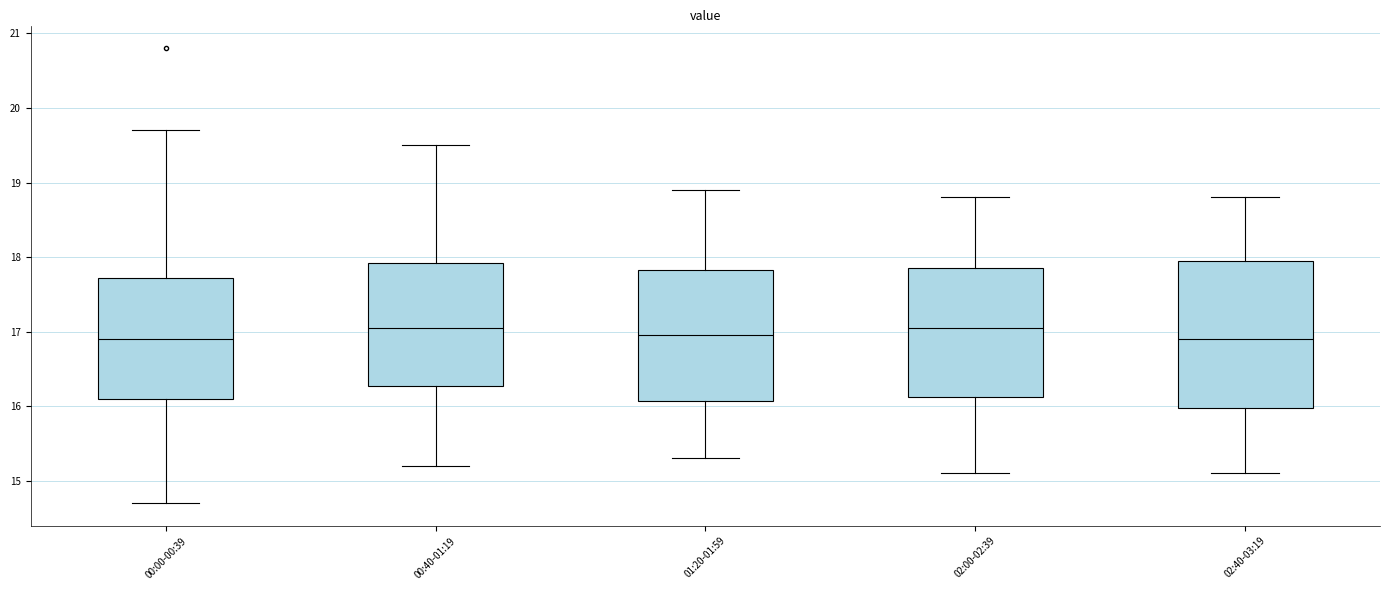

Comparing the boxes themselves (not the whiskers), which one is the tallest?

02:40-03:19